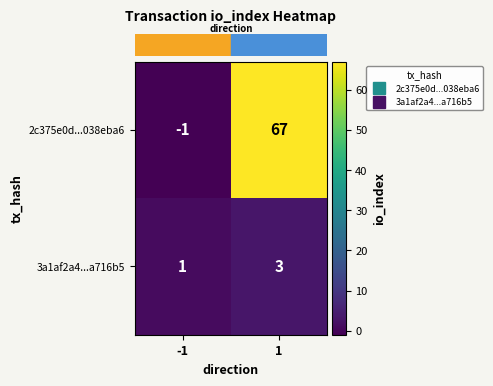

Which series has the widest spread of values?

2c375e0d...038eba6